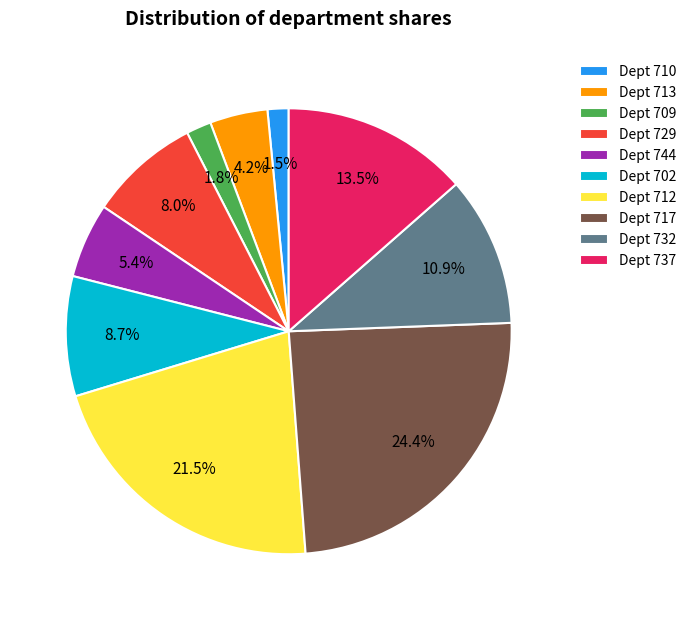

Is there any slice that represents more than half of the pie?

No